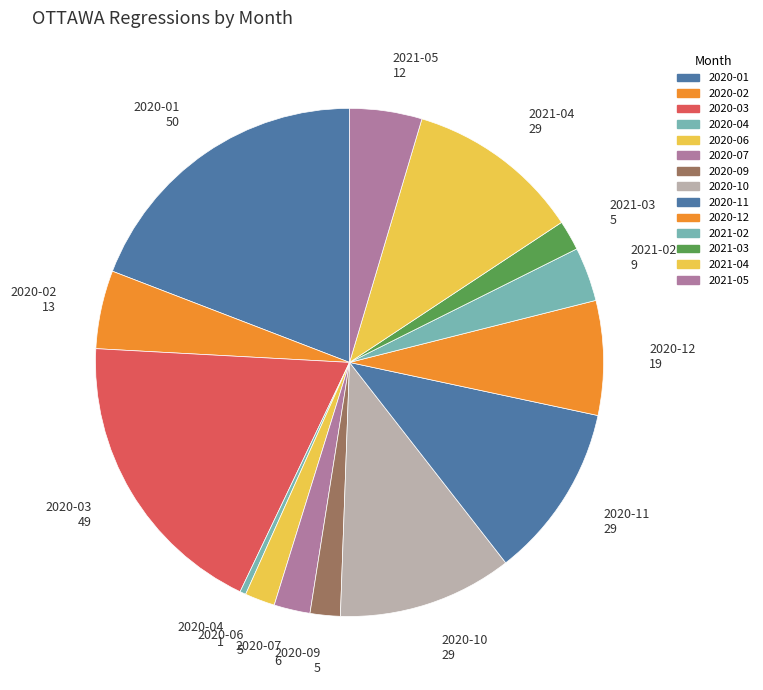

What is the largest slice in the pie chart?

2020-01